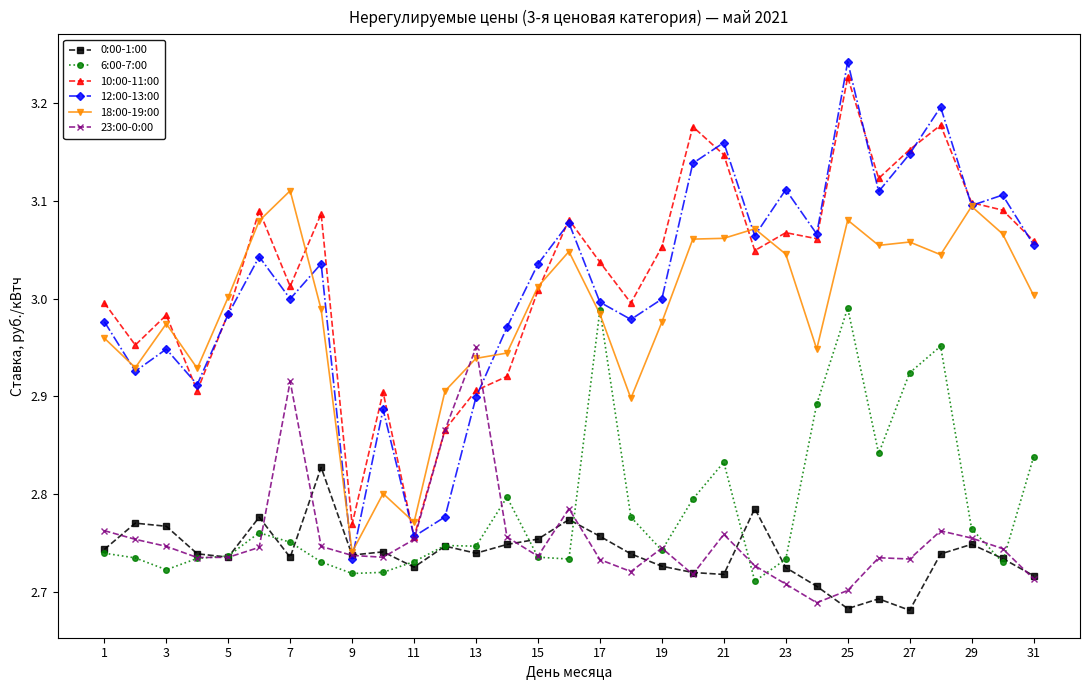

How many intersections are there between 0:00-1:00 and 12:00-13:00?

2